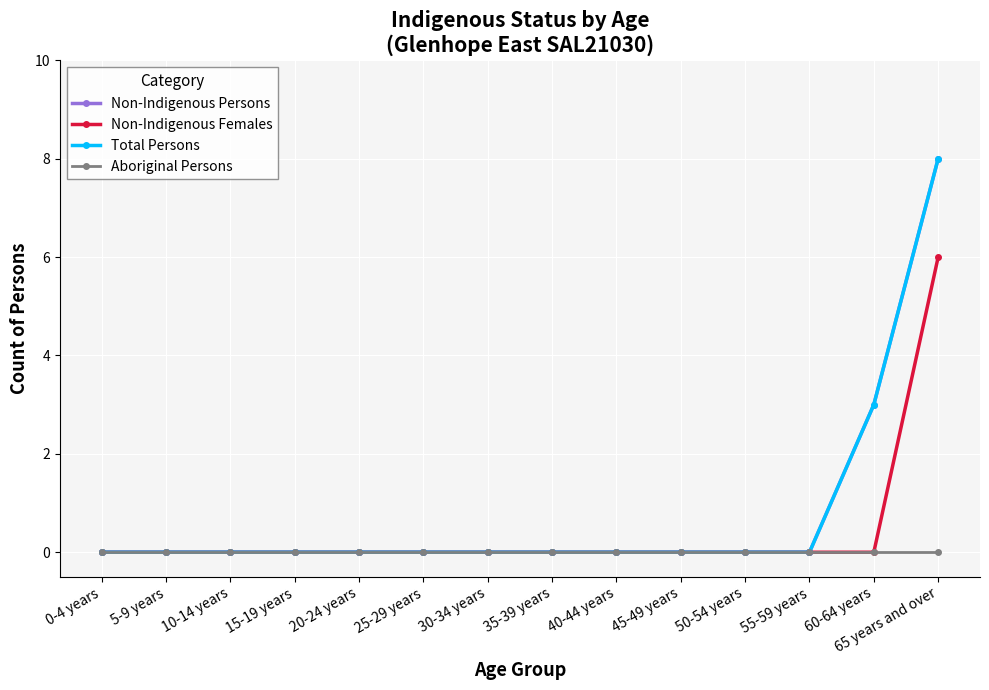

At which label does Total Persons reach its peak?

65 years and over